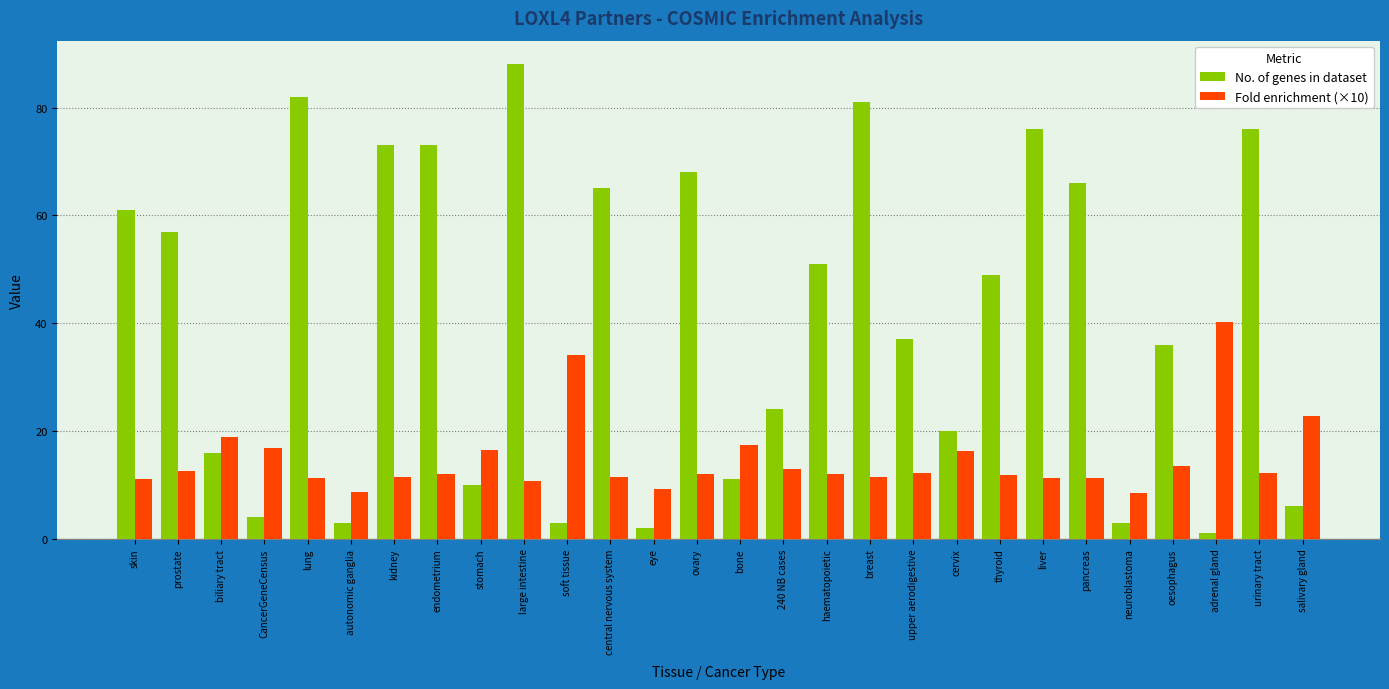

At which label does No. of genes in dataset reach its minimum?

adrenal gland